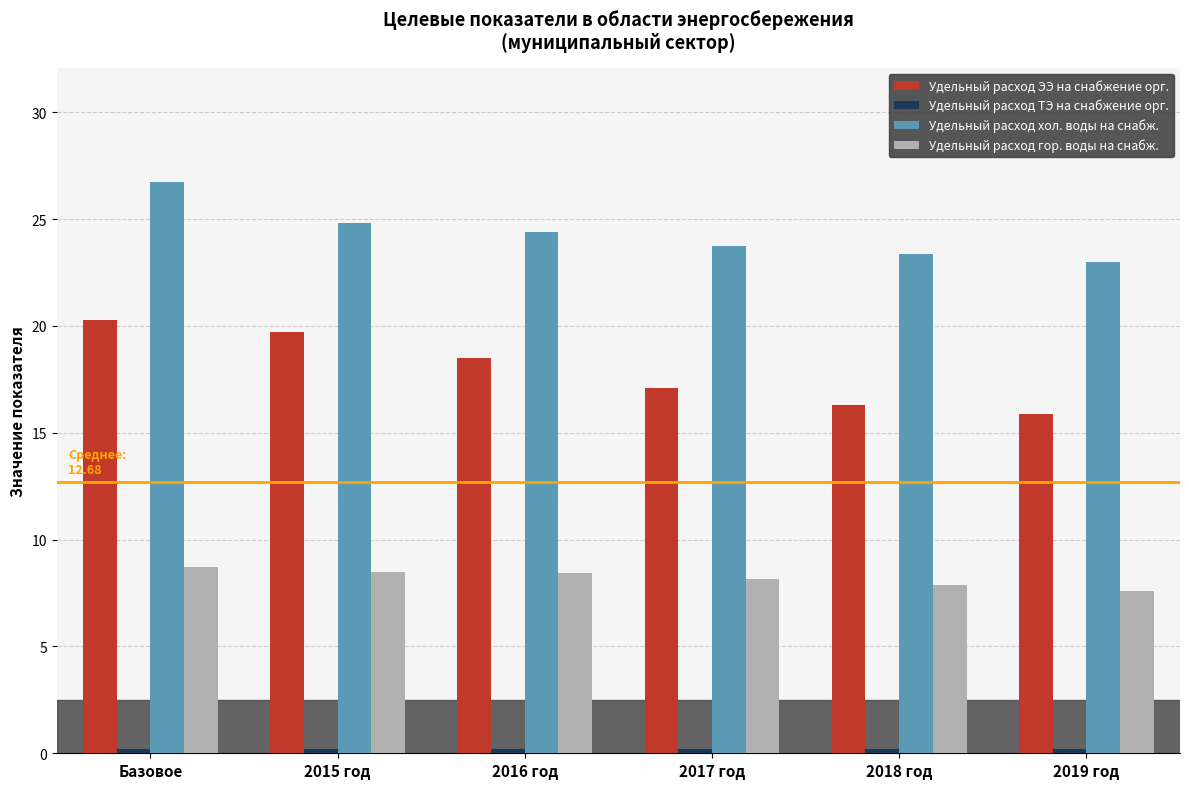

What is the highest value of the Удельный расход хол. воды на снабж. series?

26.7